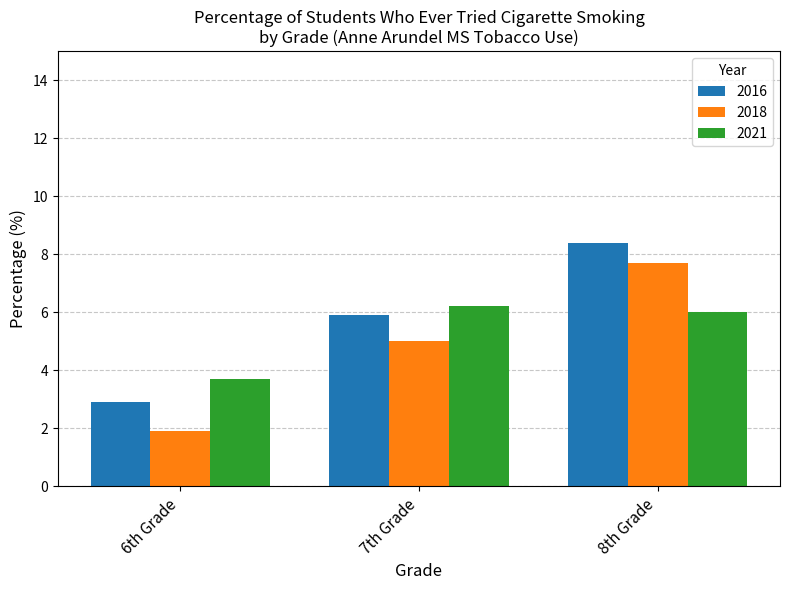

What is the difference between the maximum and minimum values in the 2021 series?

2.5